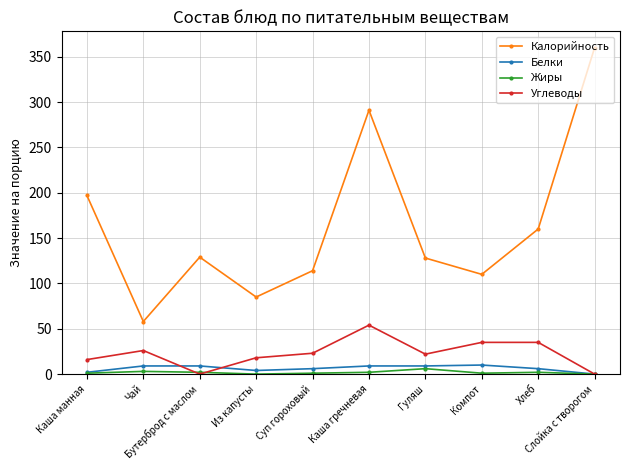

Which series has the largest total across all categories?

Калорийность